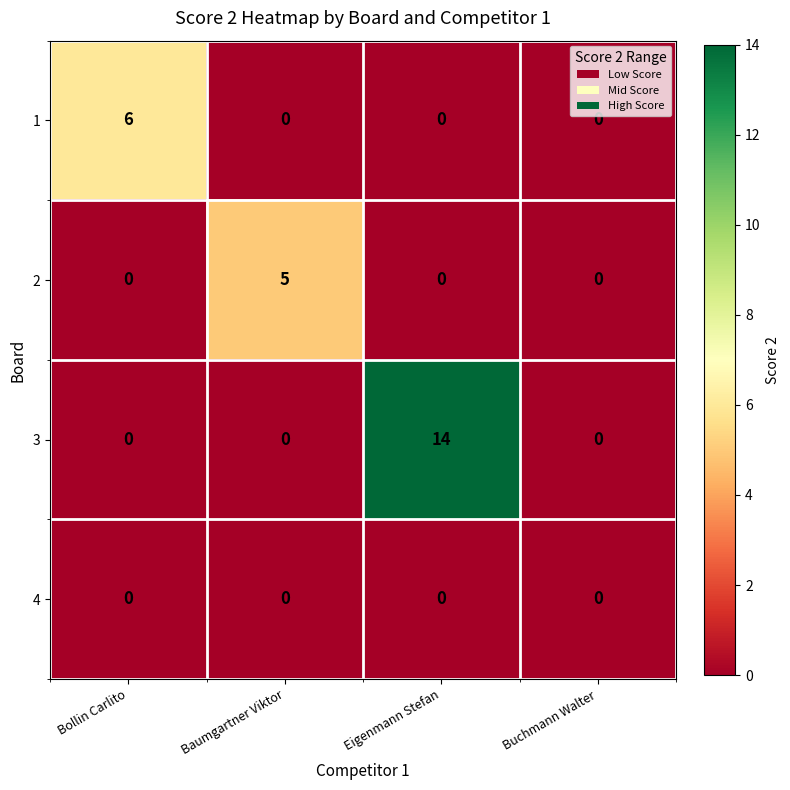

Count the 3 values in the range 0 to 14.

4